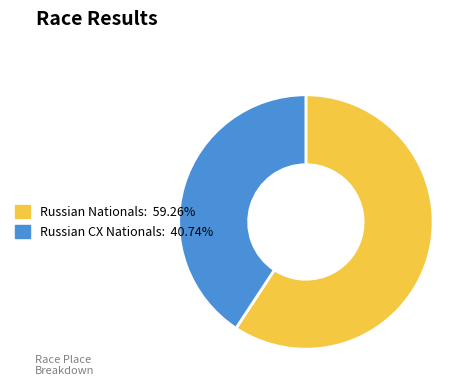

Is there a majority slice in this chart?

Yes